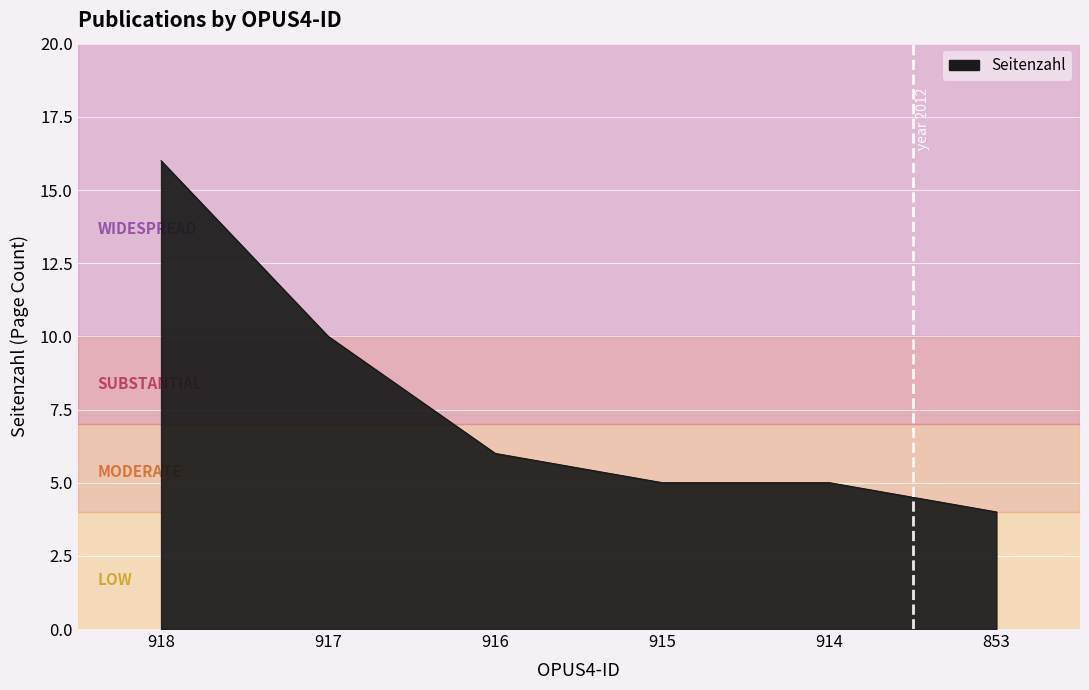

Which category has the lowest value across all series?

853